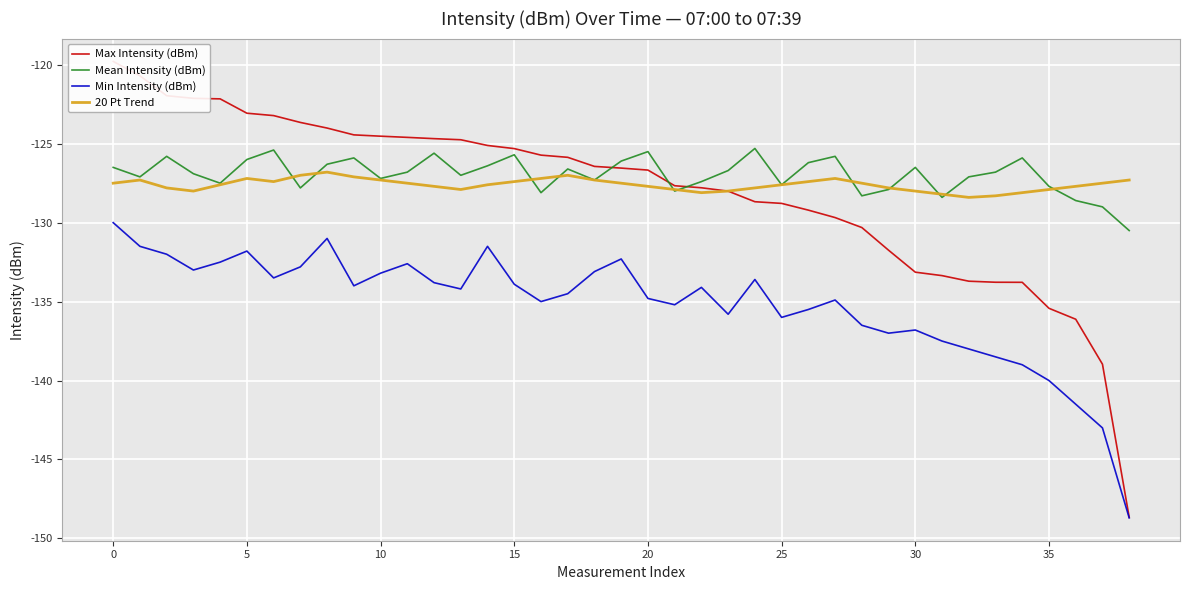

True or false: Min Intensity (dBm) and 20 Pt Trend cross at least once.

False